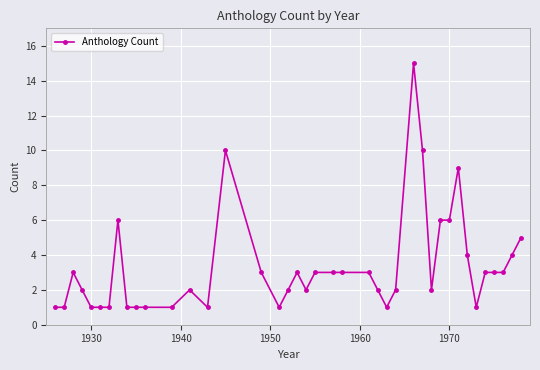

What is the greatest value displayed?

15